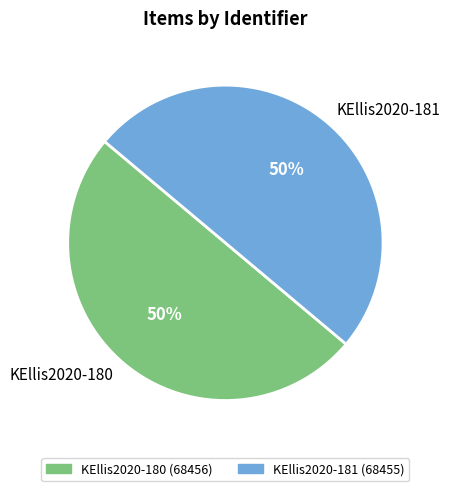

Is it true that KEllis2020-180 is 57% of the pie?

False